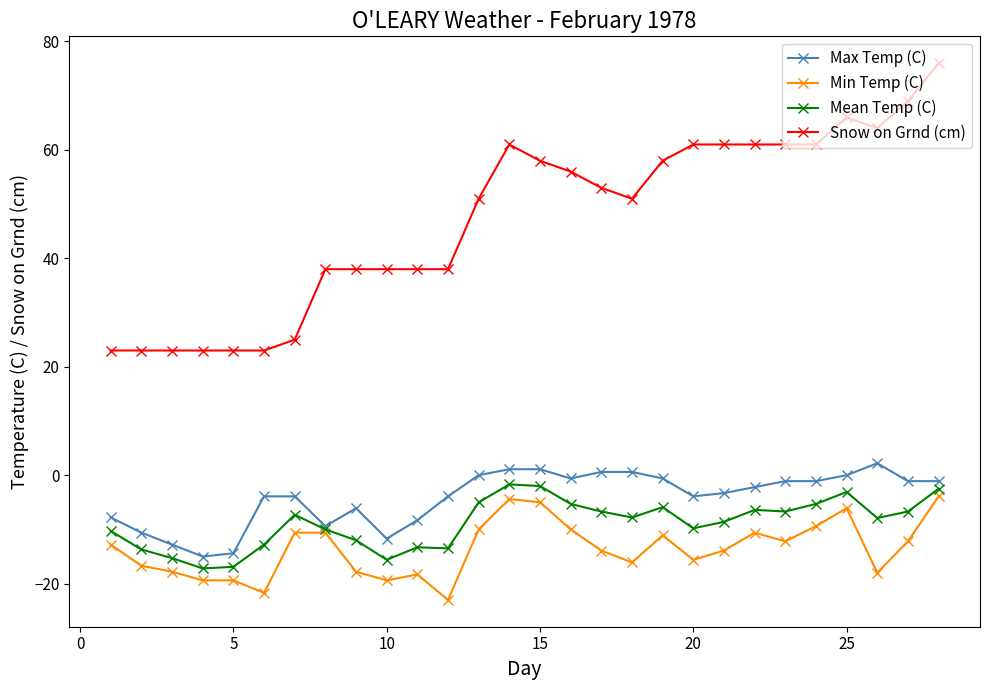

What is the greatest value displayed?

76.0